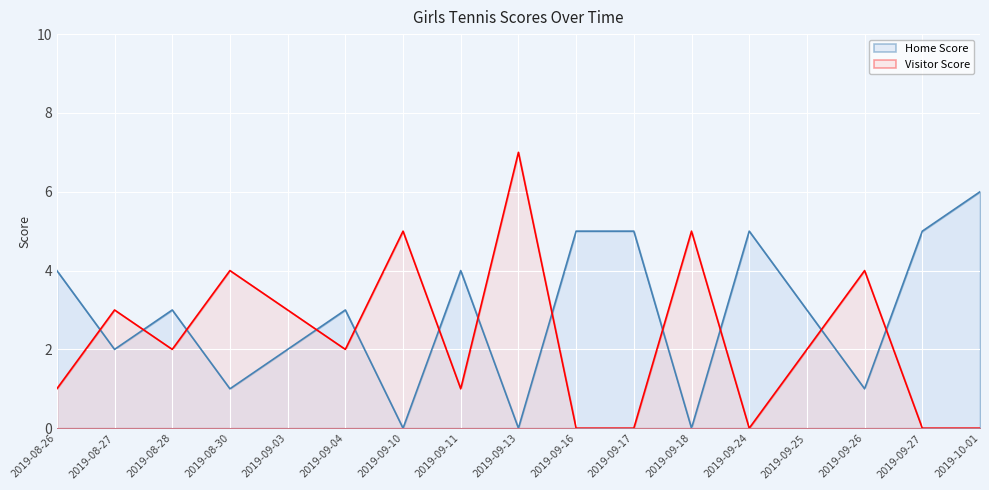

Rank the series by their average value, from highest to lowest.

Home Score, Visitor Score